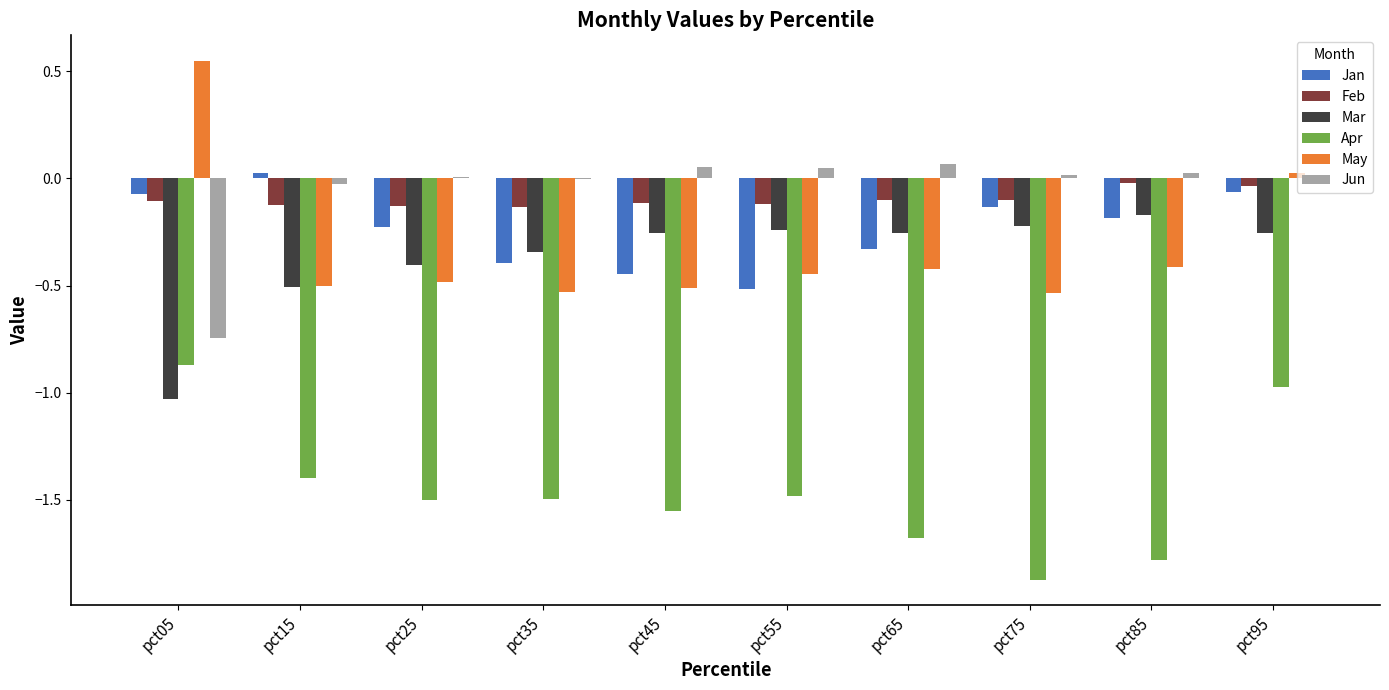

What is the total value across all series at pct75?

-2.8